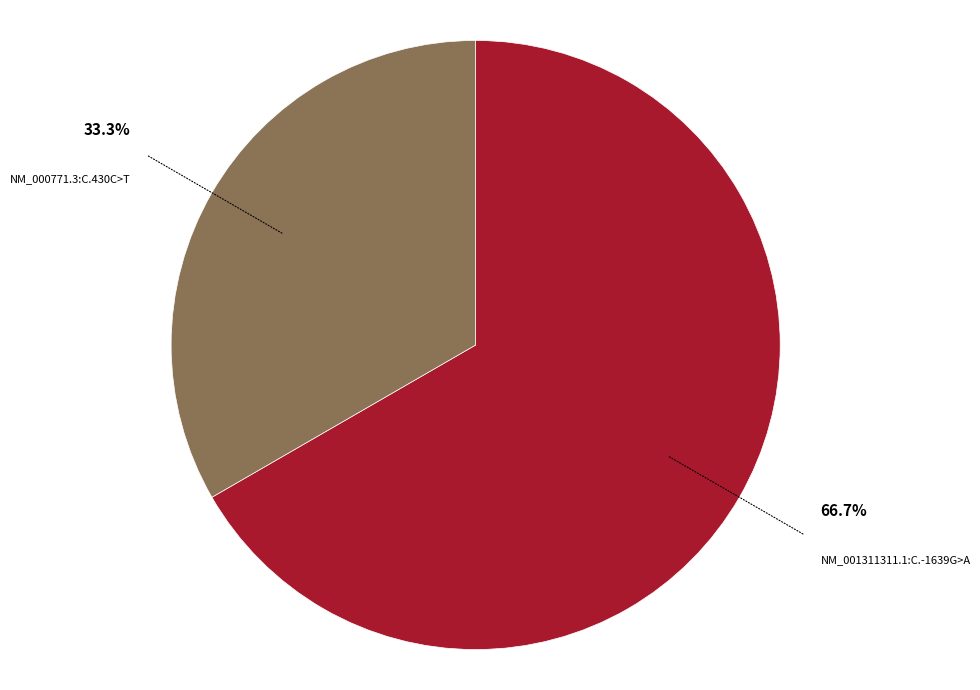

Is there any slice that represents more than half of the pie?

Yes